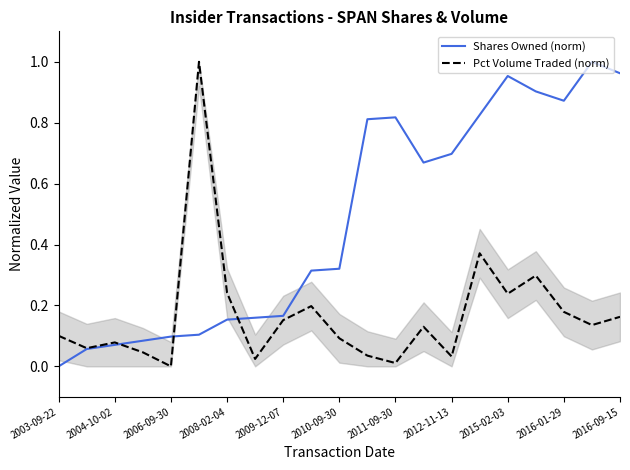

The Pct Volume Traded (norm) series shows 0.5 at 2009-12-07. True or false?

False